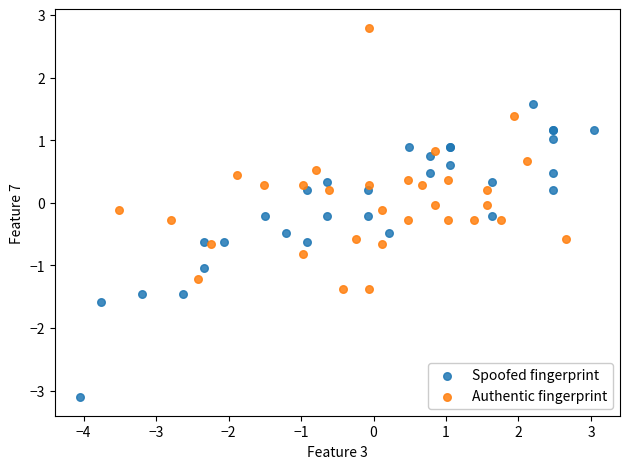

Which series reaches the minimum Y coordinate?

Spoofed fingerprint